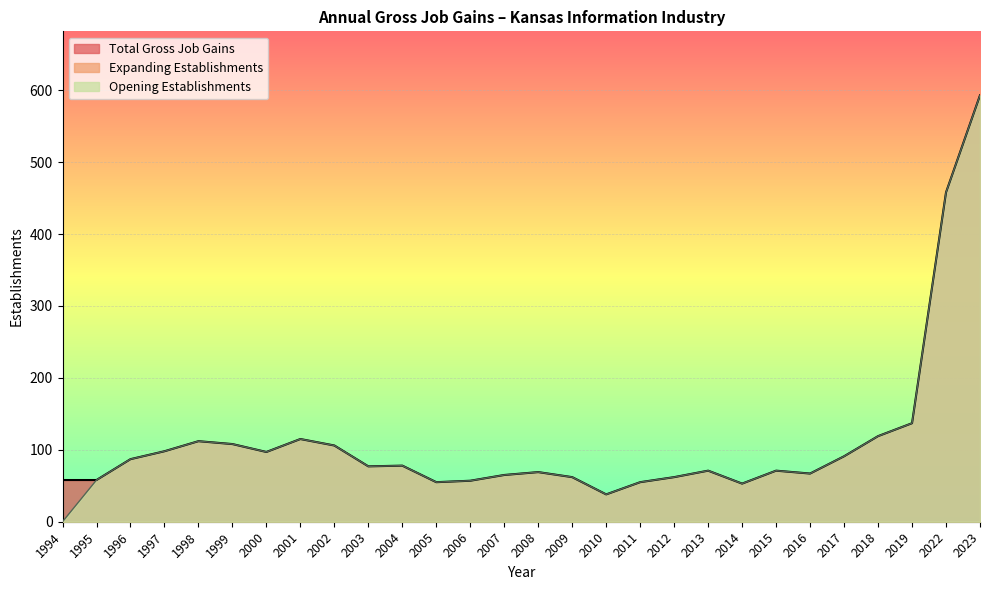

The Total Gross Job Gains series shows 98 at 1997. True or false?

True